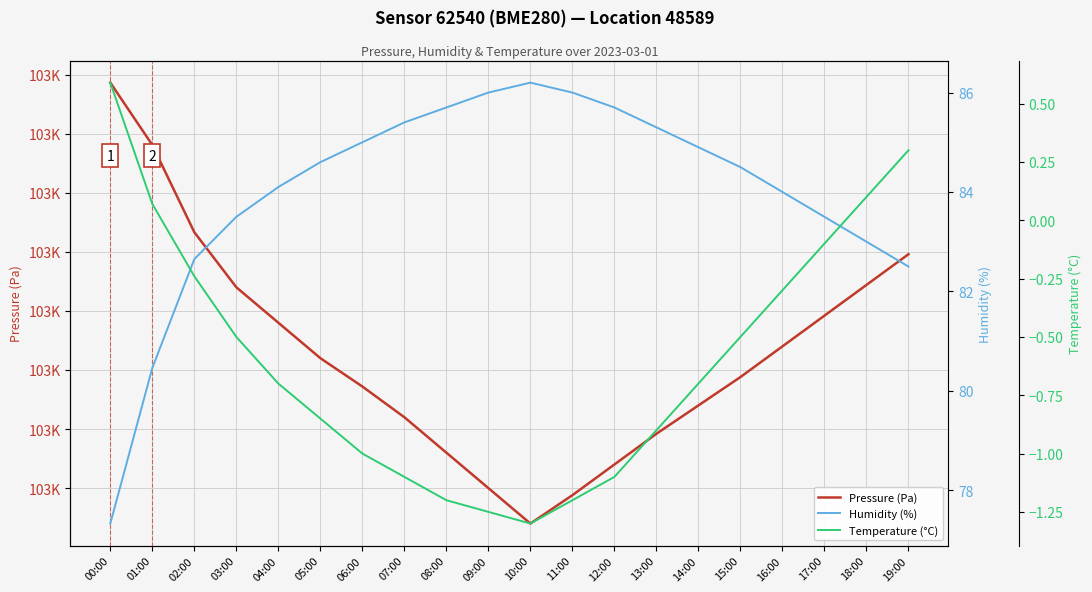

What are all the series names shown in the legend?

Pressure (Pa), Humidity (%), Temperature (°C)